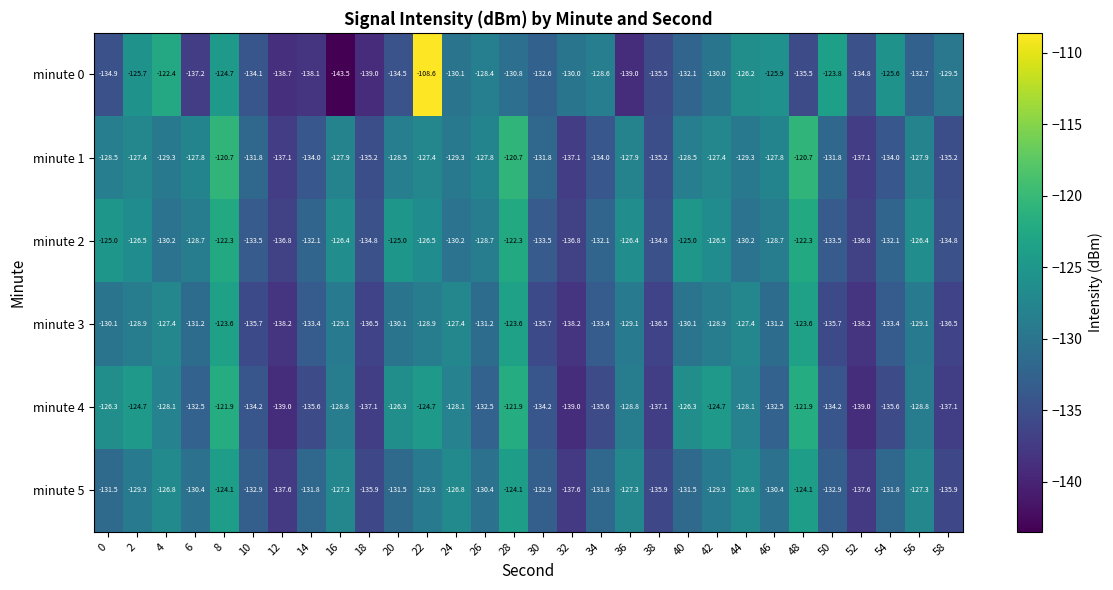

Rank the series by their maximum value, from lowest to highest.

minute 5, minute 3, minute 2, minute 4, minute 1, minute 0